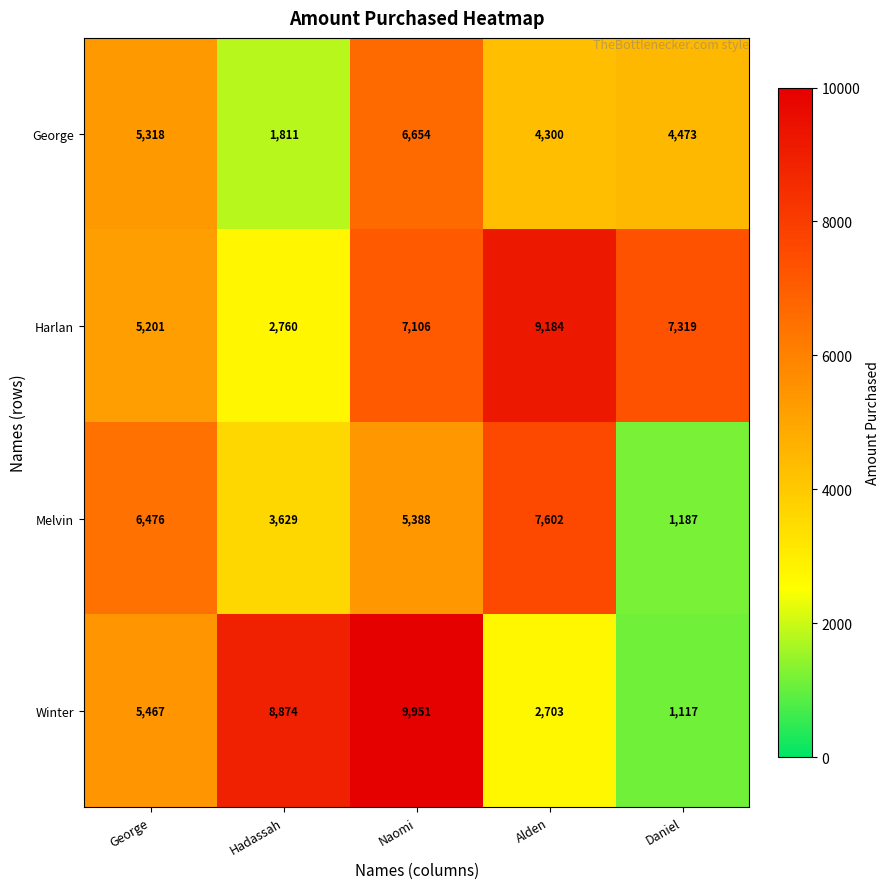

What is the difference between the maximum and minimum values in the Winter series?

8834